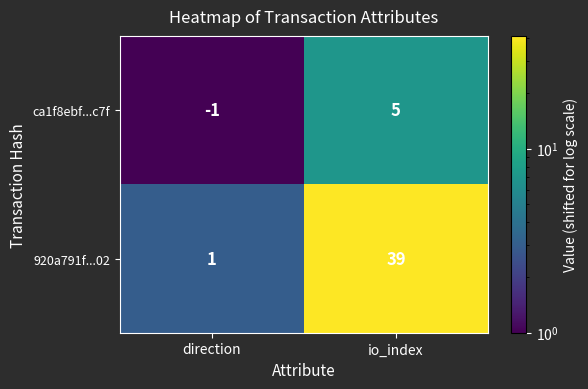

At which label does 920a791f...02 reach its peak?

io_index